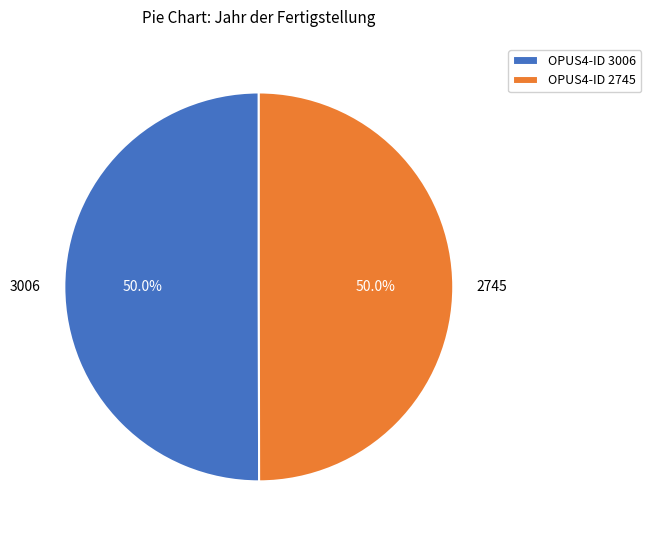

How many slices are in this pie chart?

2